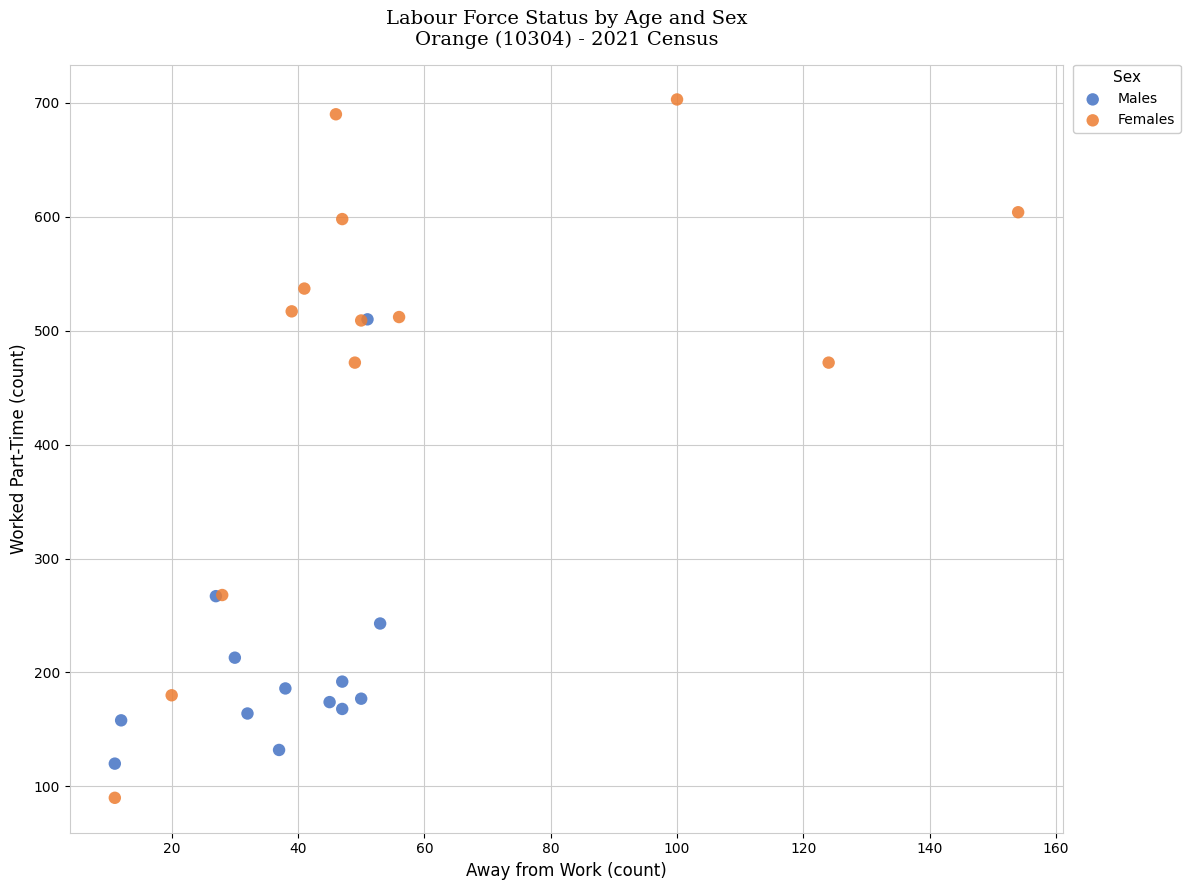

Which series contains the highest Y value?

Females